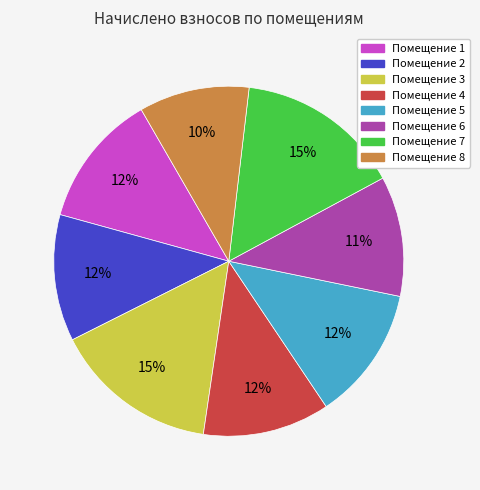

Is there any slice that represents more than half of the pie?

No